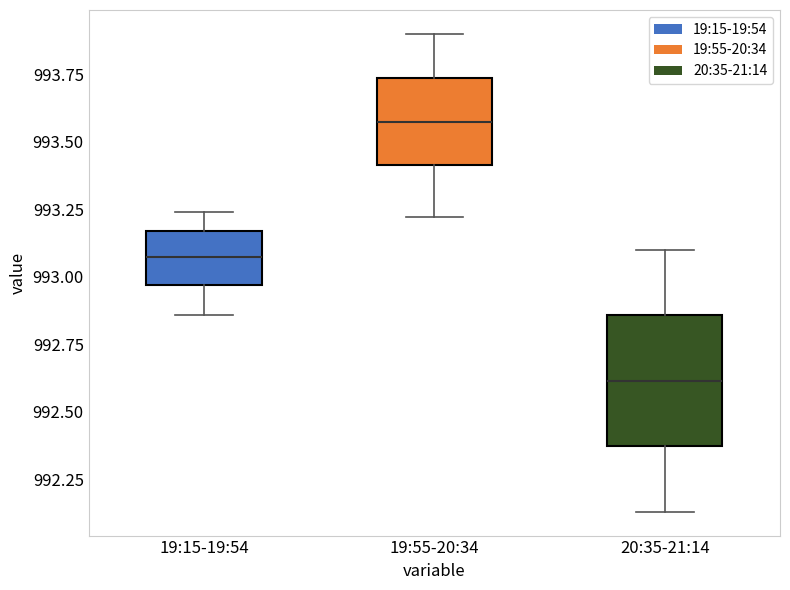

Reading left to right, transcribe this box plot: for each box, give where its median line is, the range the box spans, and where its two whiskers end, as read against the y-axis. The values are not printed on the chart, so give them approximately, as read against the axis.

19:15-19:54: median 993.10, box 992.95 to 993.15, whiskers 992.85 to 993.25
19:55-20:34: median 993.60, box 993.40 to 993.75, whiskers 993.20 to 993.90
20:35-21:14: median 992.60, box 992.35 to 992.85, whiskers 992.15 to 993.10